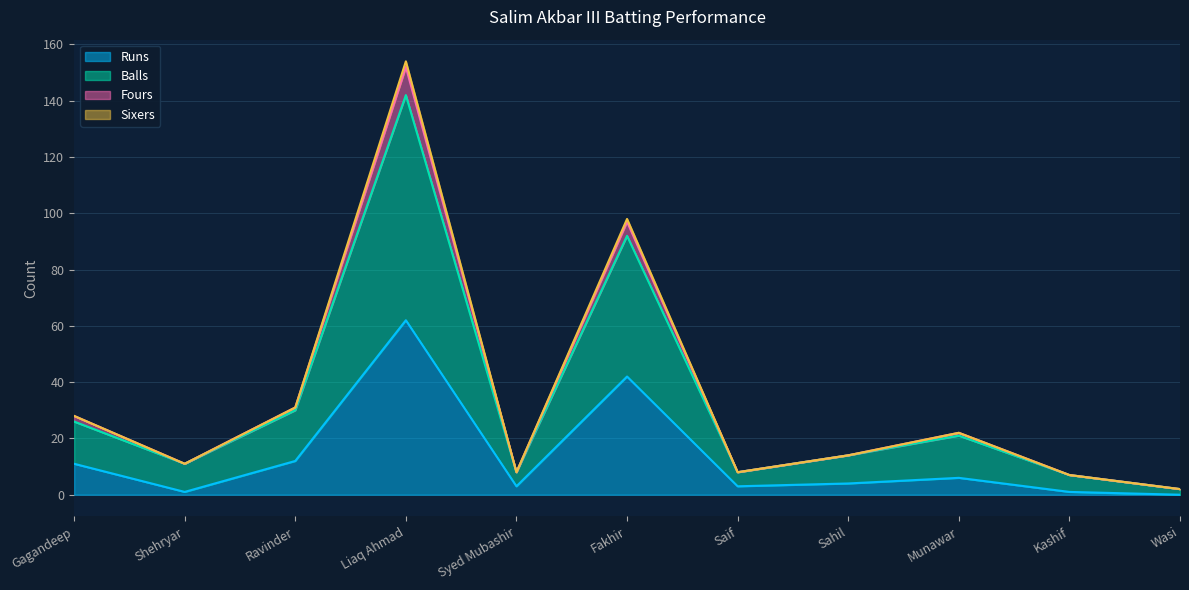

Where is the first local maximum for Balls?

Liaq Ahmad